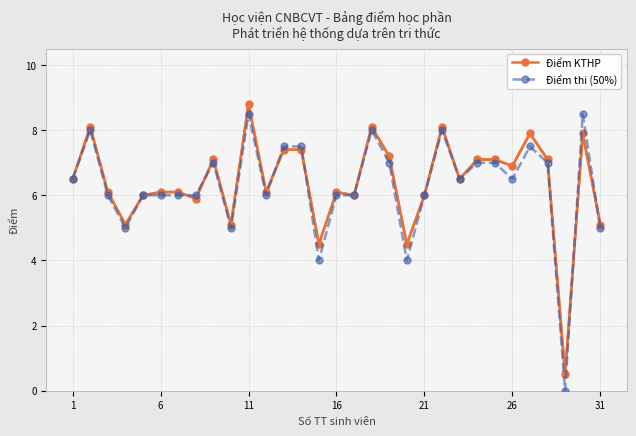

Reading right to left, extract all data points from this chart.

Điểm KTHP: 5.1	7.9	0.5	7.1	7.9	6.9	7.1	7.1	6.5	8.1	6.0	4.5	7.2	8.1	6.0	6.1	4.5	7.4	7.4	6.1	8.8	5.1	7.1	5.9	6.1	6.1	6.0	5.1	6.1	8.1	6.5
Điểm thi (50%): 5.0	8.5	0.0	7.0	7.5	6.5	7.0	7.0	6.5	8.0	6.0	4.0	7.0	8.0	6.0	6.0	4.0	7.5	7.5	6.0	8.5	5.0	7.0	6.0	6.0	6.0	6.0	5.0	6.0	8.0	6.5